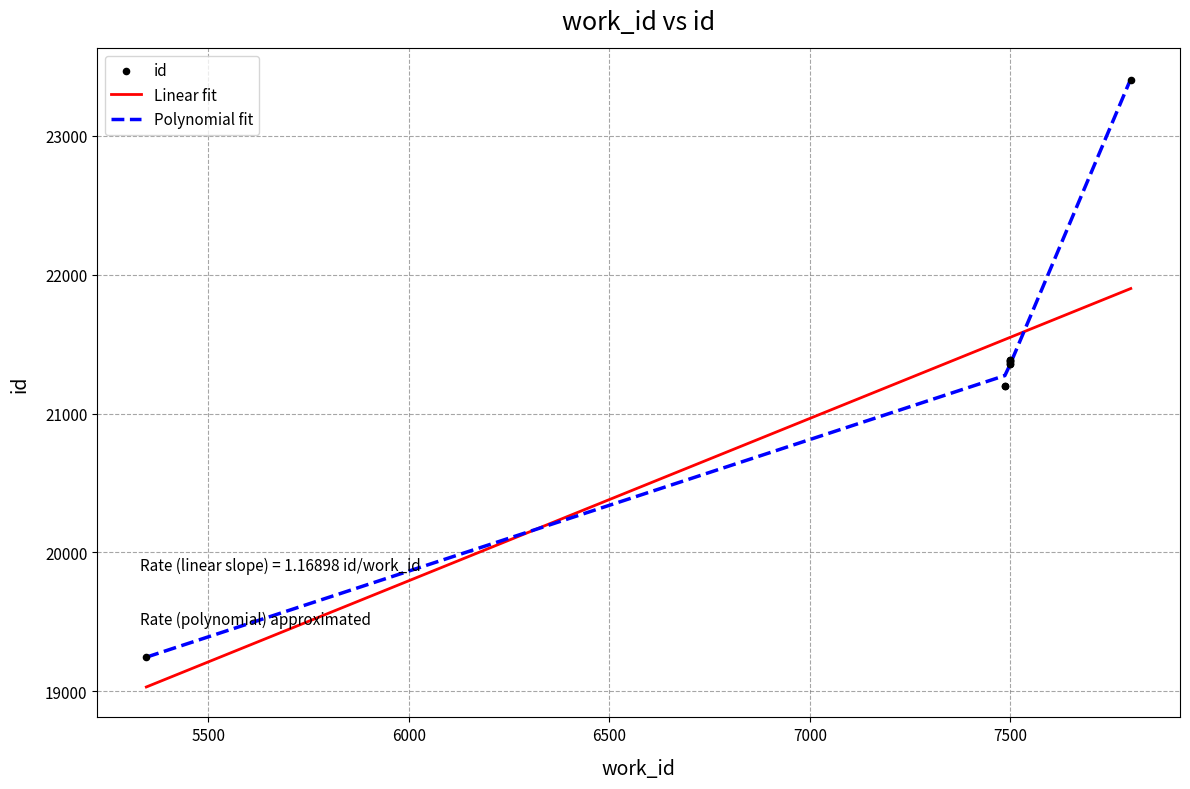

Which series contains the highest Y value?

Polynomial fit